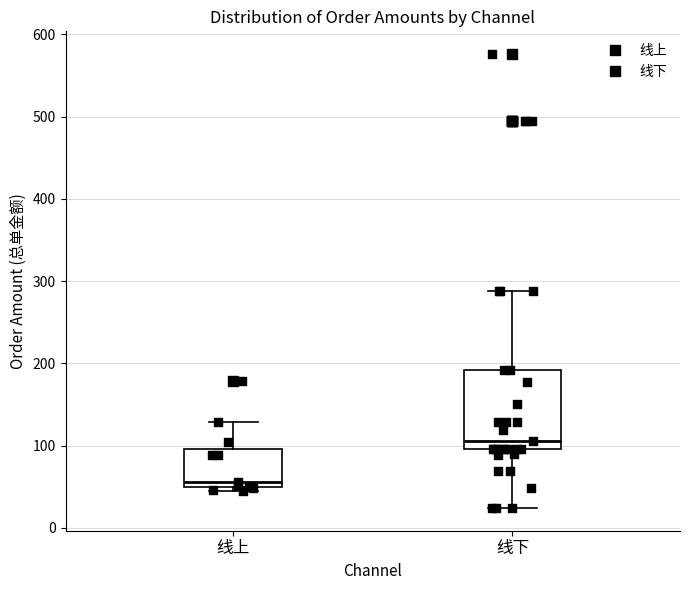

Reading left to right, read every box against the y-axis: the position of its median line, the range the box covers, and the ends of its whiskers. The values are not printed on the chart, so give them approximately, as read against the axis.

线上: median 60, box 50 to 100, whiskers 50 (just below the box's lower edge) to 130
线下: median 110, box 100 to 190, whiskers 20 to 290